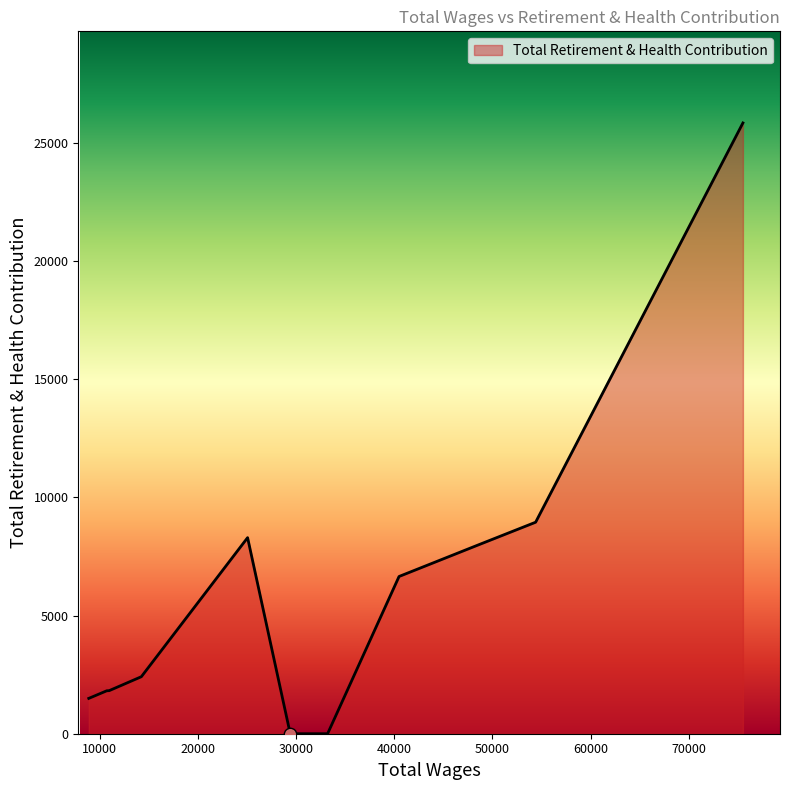

What is the difference between the maximum and minimum values?

25840